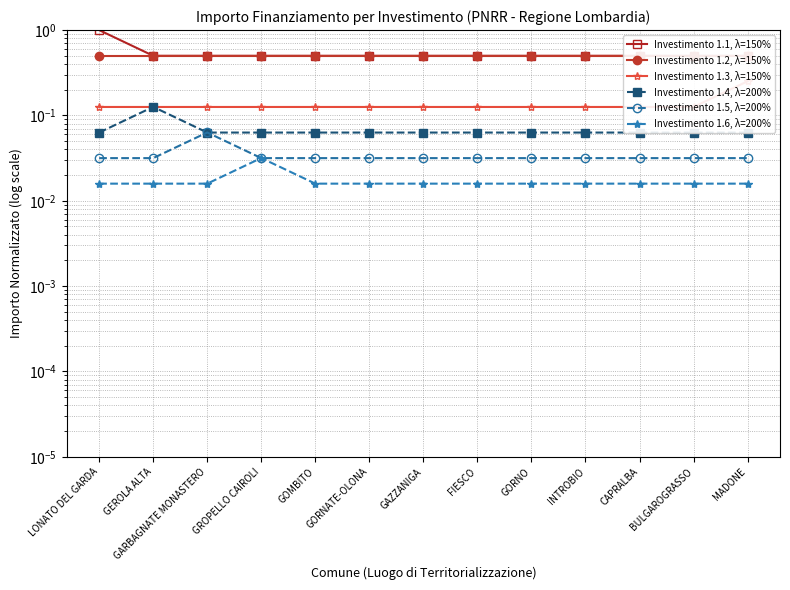

What is the total value across all series at GORNATE-OLONA?

1.2